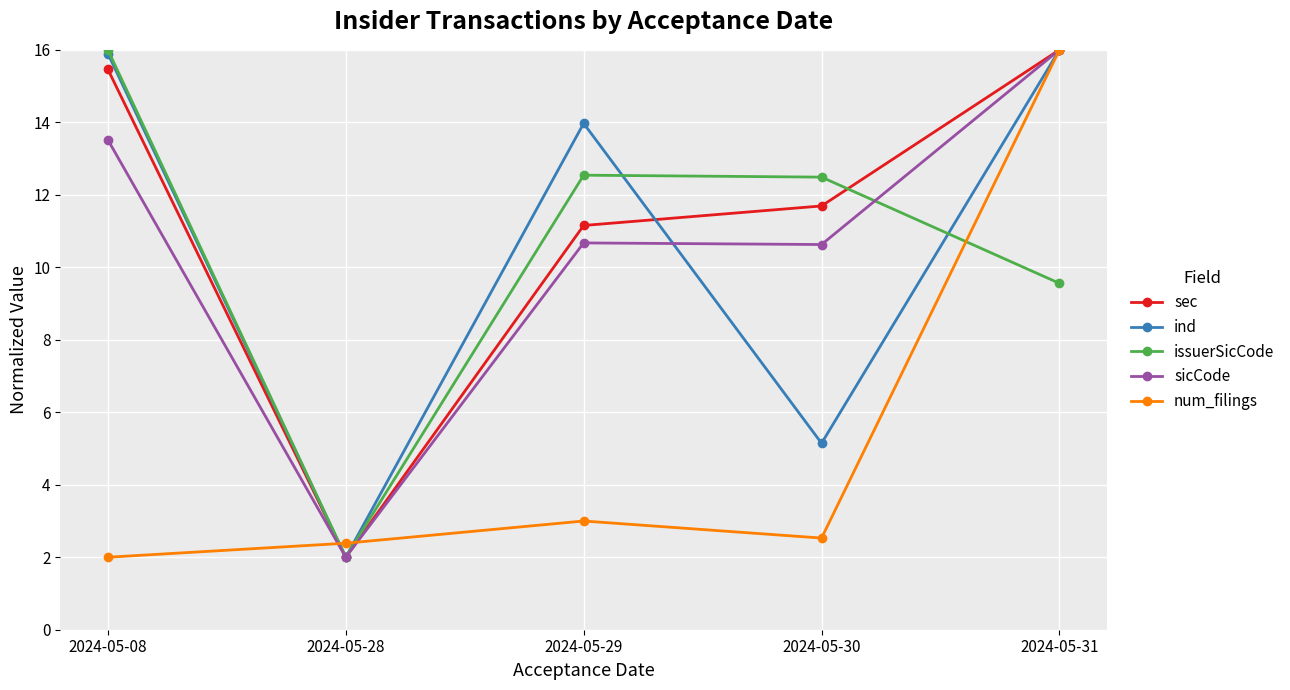

Between 2024-05-08 and 2024-05-29, which series saw the biggest shift?

sec